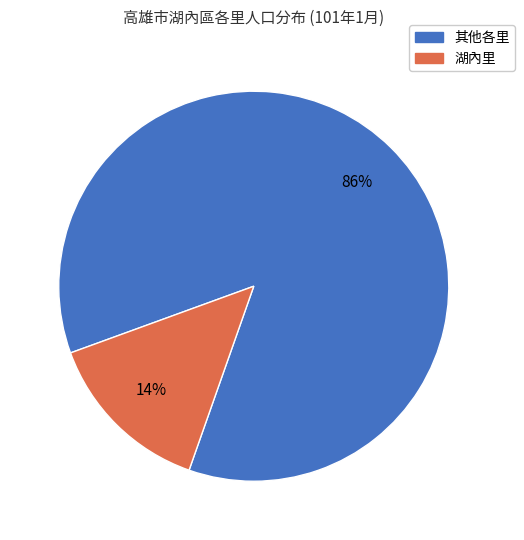

Is there a majority slice in this chart?

Yes